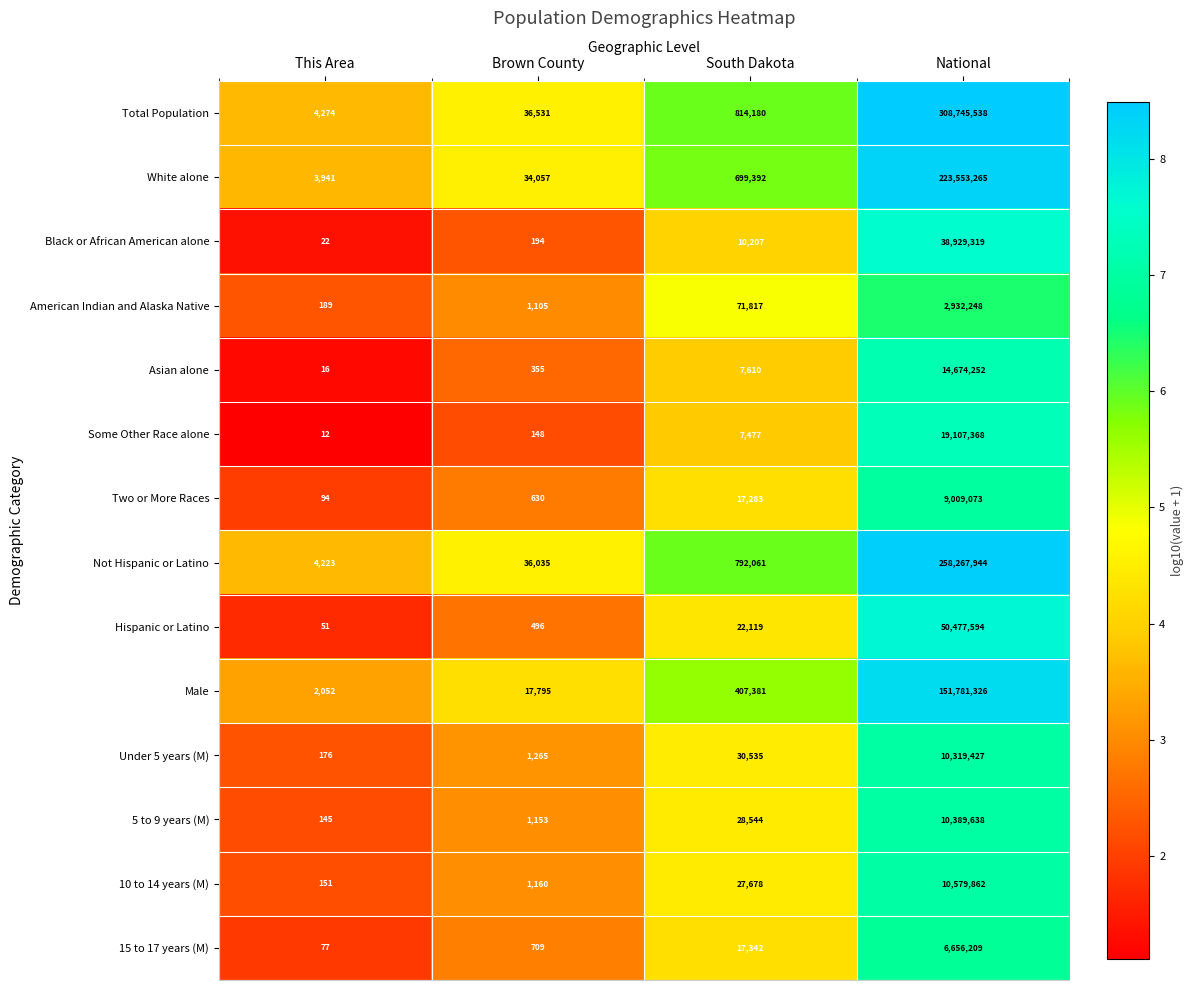

Which series has the largest total across all categories?

Total Population